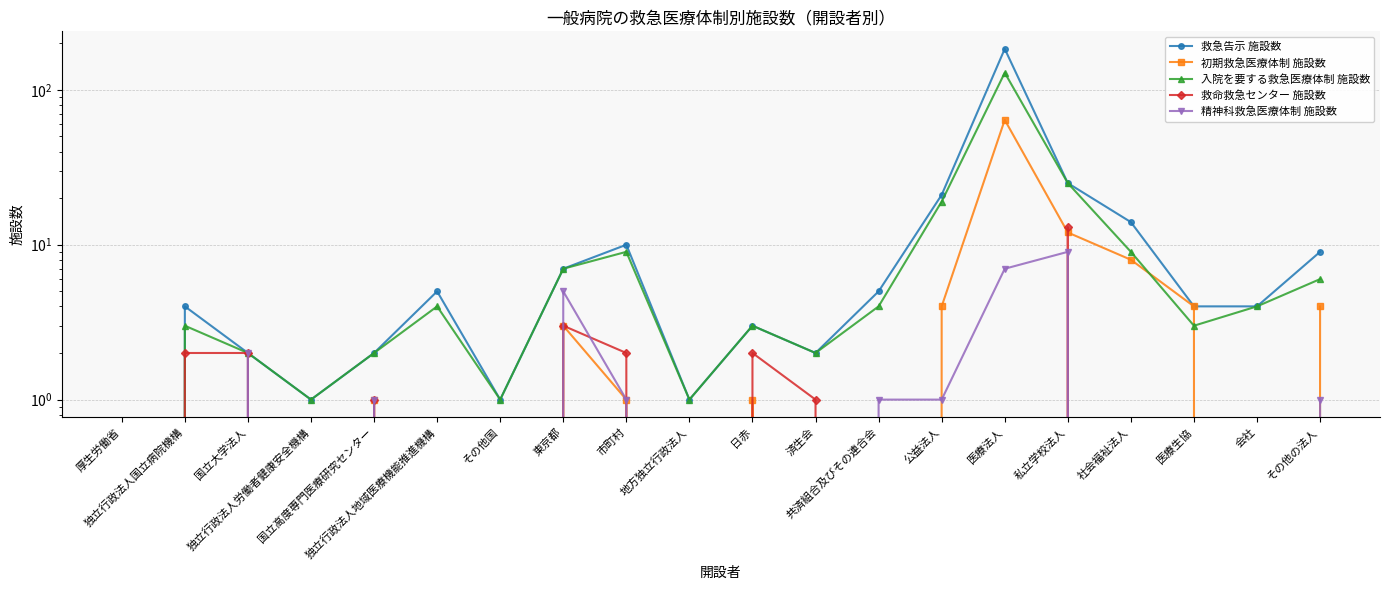

Reading left to right, list all the values displayed in this chart.

救急告示 施設数: 0	4	2	1	2	5	1	7	10	1	3	2	5	21	184	25	14	4	4	9
初期救急医療体制 施設数: 0	0	0	0	1	0	0	3	1	0	1	0	0	4	64	12	8	4	0	4
入院を要する救急医療体制 施設数: 0	3	2	1	2	4	1	7	9	1	3	2	4	19	129	25	9	3	4	6
救命救急センター 施設数: 0	2	2	0	1	0	0	3	2	0	2	1	0	0	0	13	0	0	0	0
精神科救急医療体制 施設数: 0	0	2	0	1	0	0	5	1	0	0	0	1	1	7	9	0	0	0	1